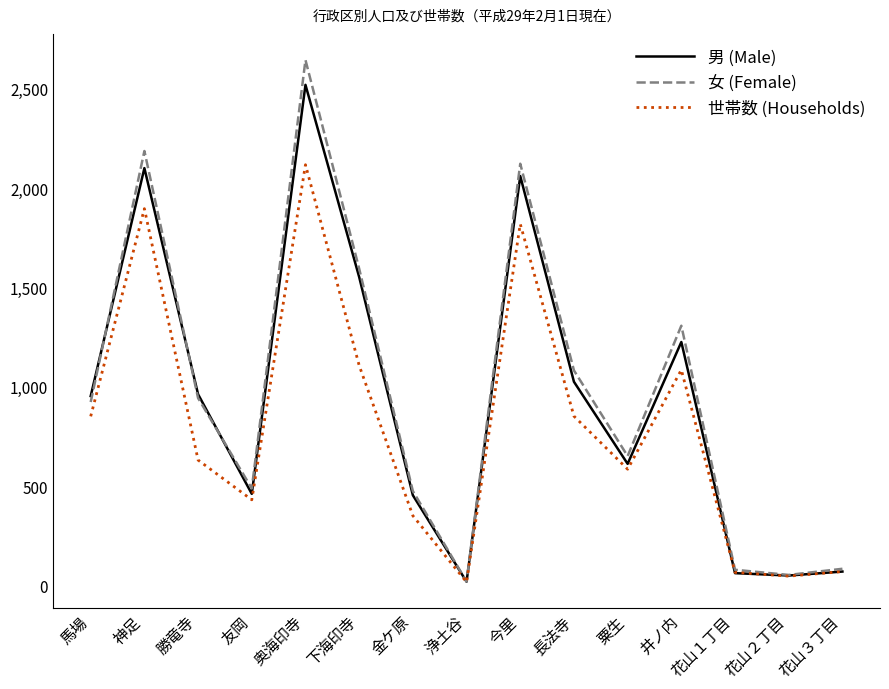

At which label does 世帯数 (Households) reach its peak?

奥海印寺